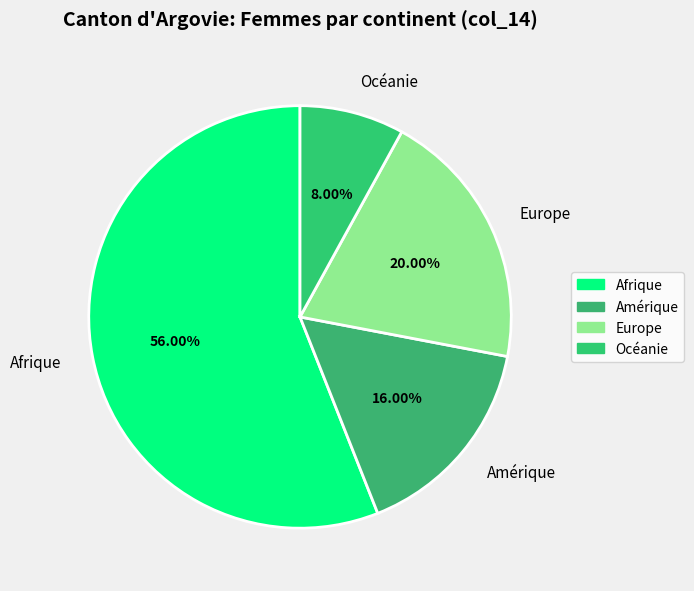

Is there any slice that represents more than half of the pie?

Yes